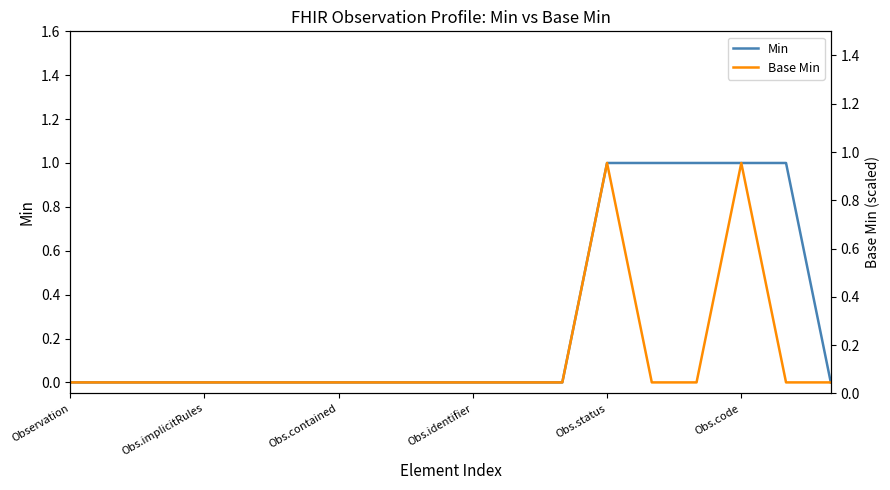

How many lines are shown in the chart?

3